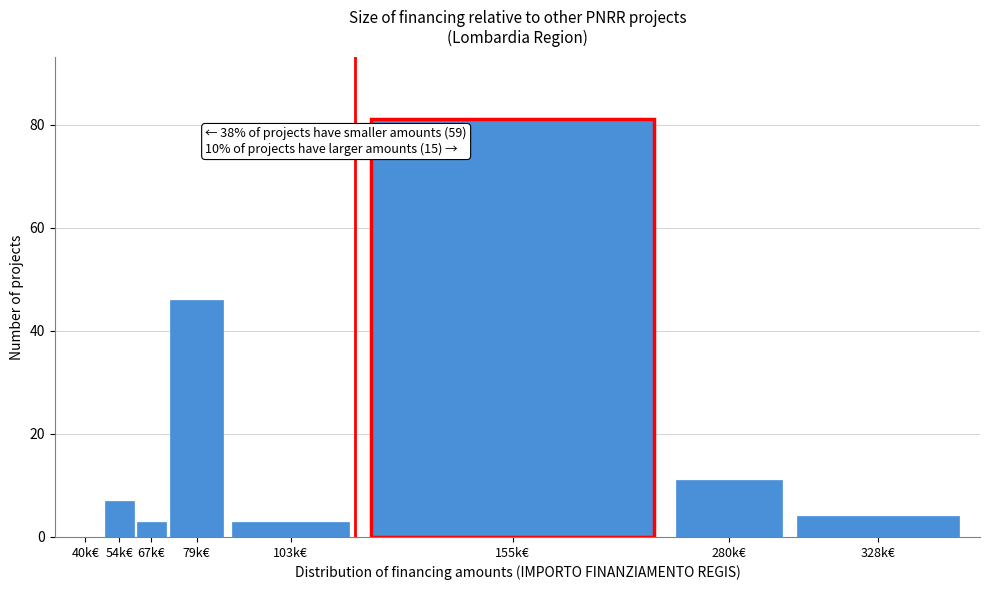

Reading left to right, what are all the values shown in this chart?

40k€=0	54k€=7	67k€=3	79k€=46	103k€=3	155k€=81	280k€=11	328k€=4